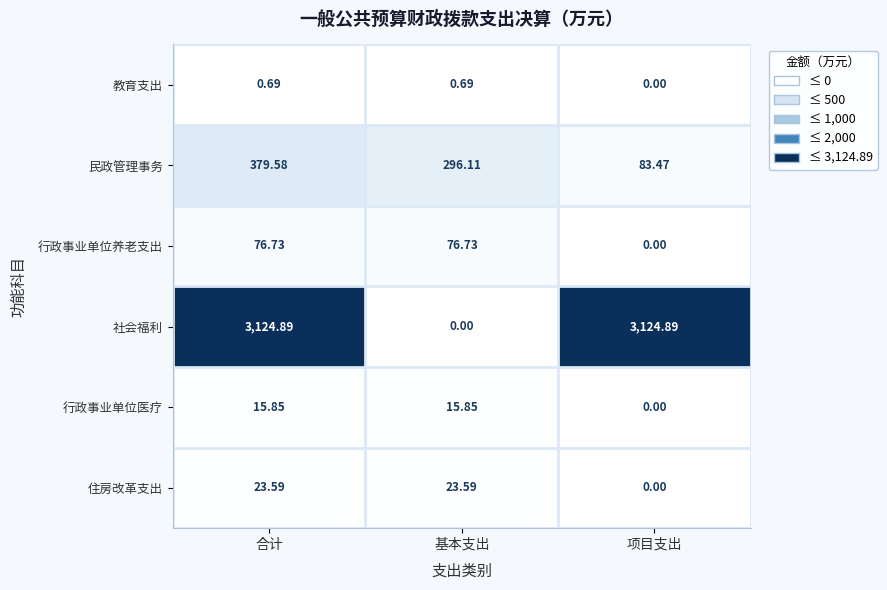

At which label is 住房改革支出 closest to 11?

项目支出